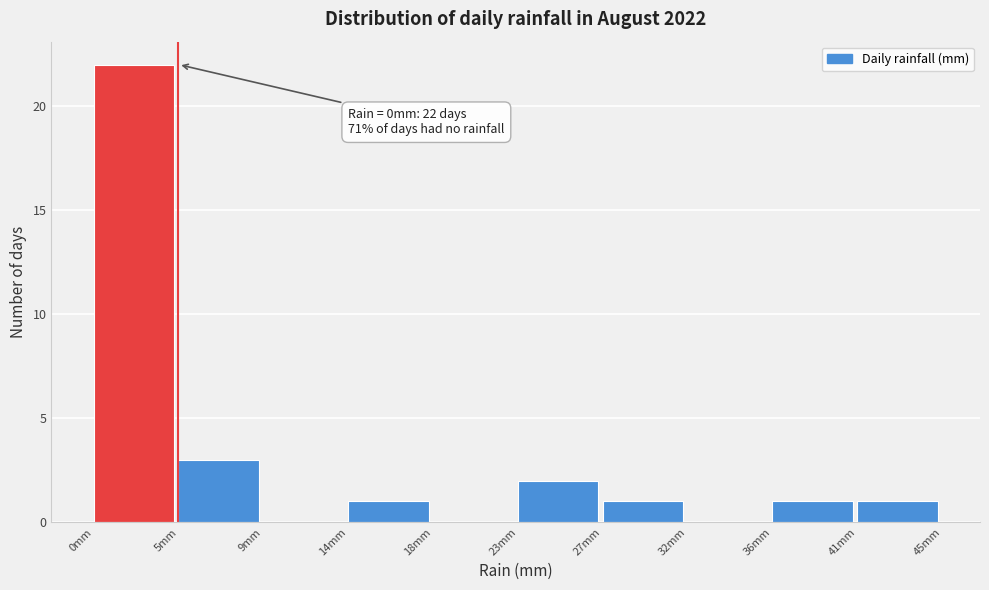

Over which range of the x-axis is the bar tallest?

0.0 to 4.5